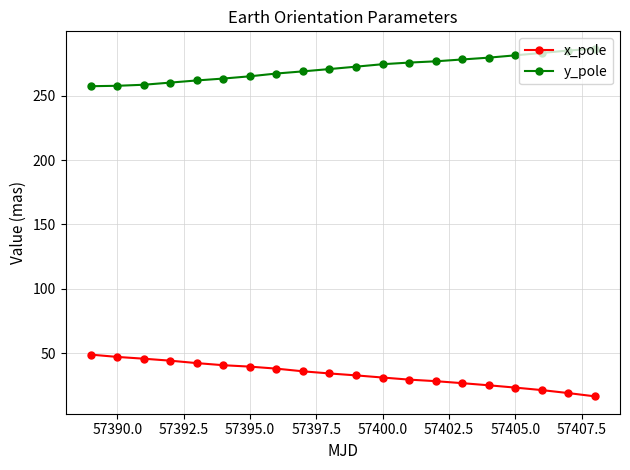

What is the maximum value for y_pole?

286.5